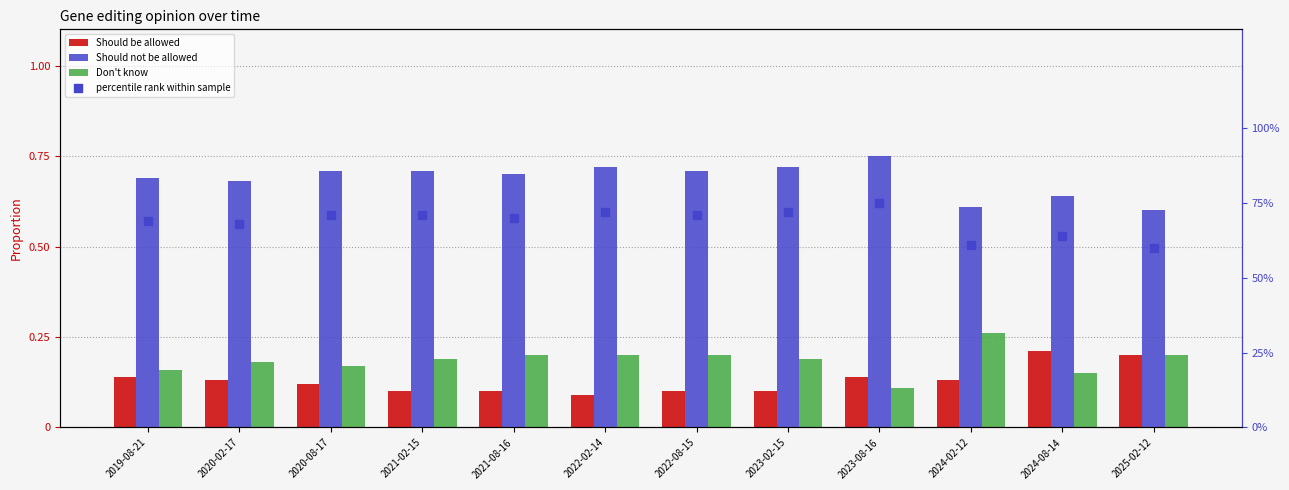

At which category is the sum across all series the highest?

2023-08-16